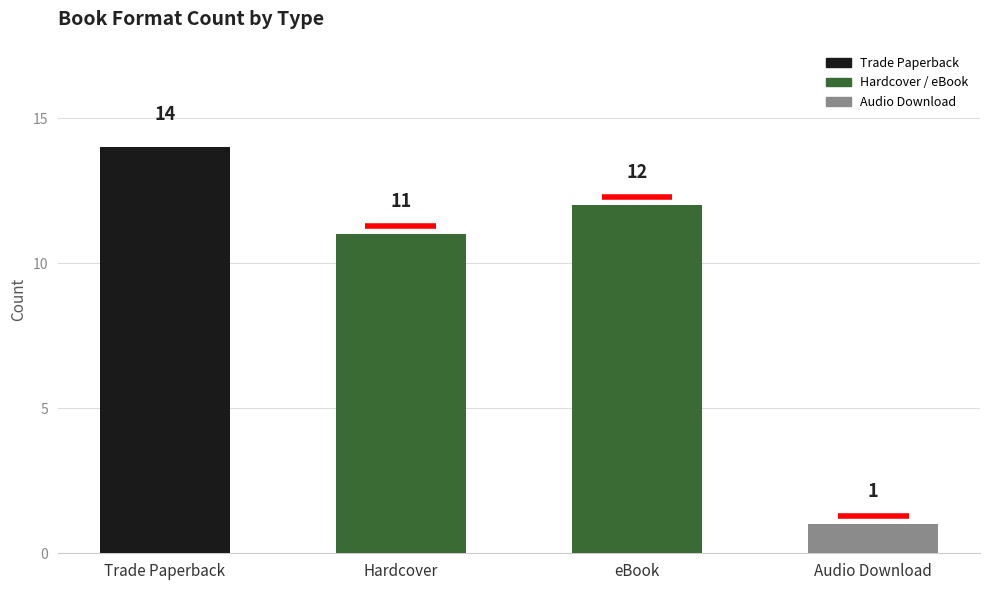

What is the difference between the maximum and second lowest values?

3